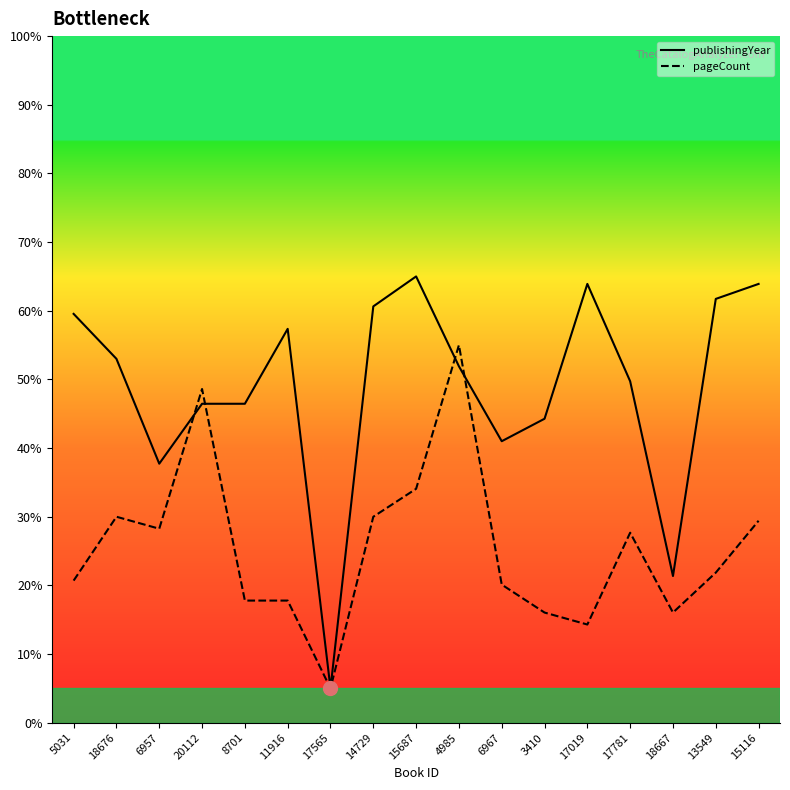

What is the sum of the pageCount values at 18667 and 15687?

50.1